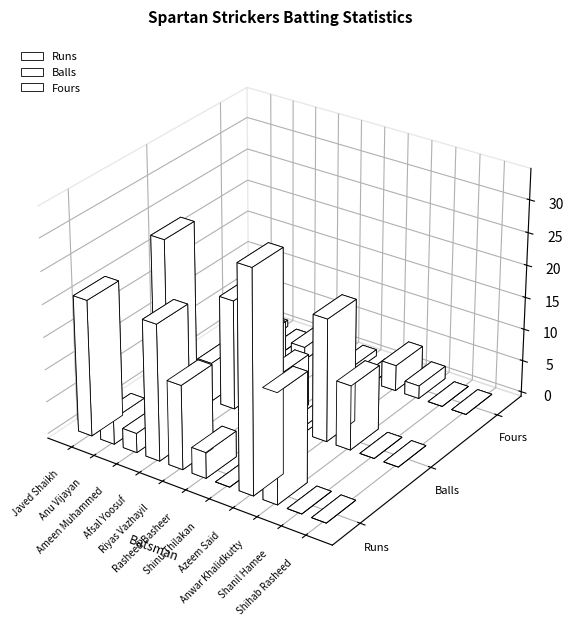

How many series are shown in this chart?

3